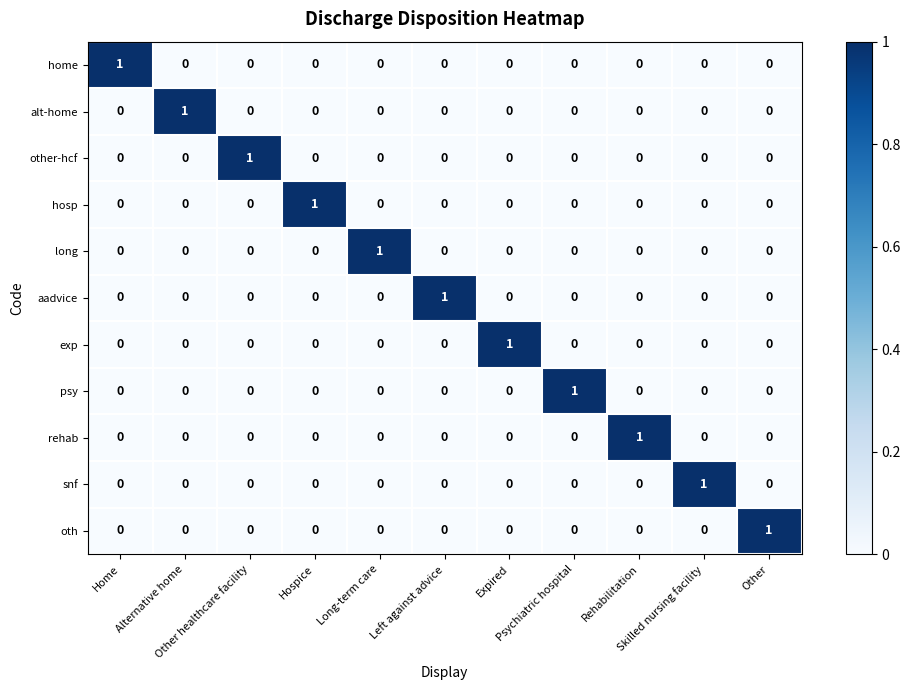

What is the difference between the highest and lowest values at Rehabilitation?

1